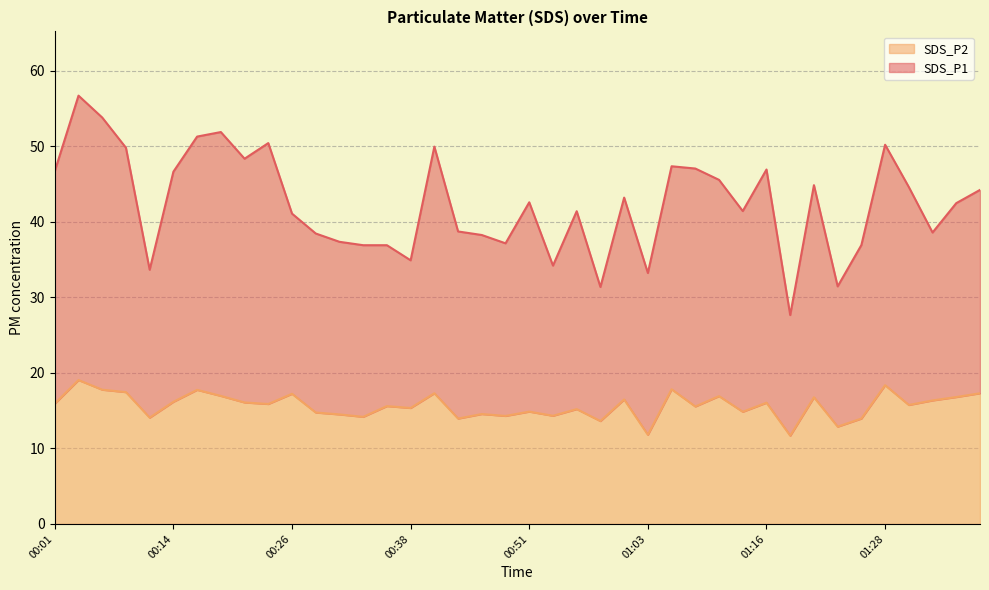

Rank the series at 00:18 from lowest to highest value.

SDS_P2, SDS_P1